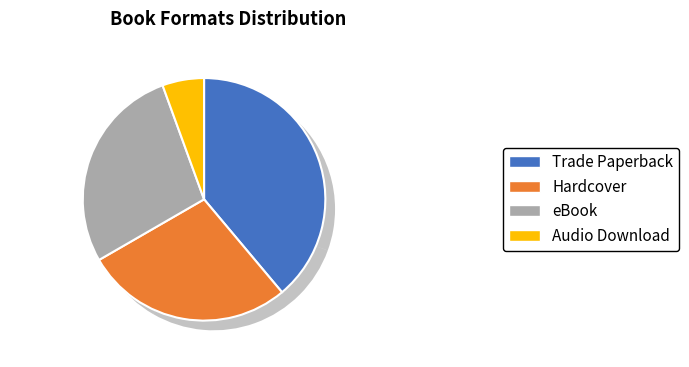

What is the ratio of the value at eBook to the value at Hardcover?

1.0